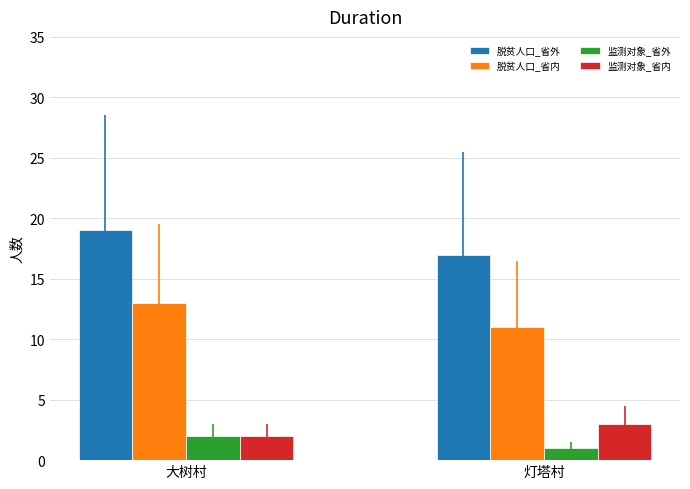

What is the label of the 2nd bar from the right?

大树村